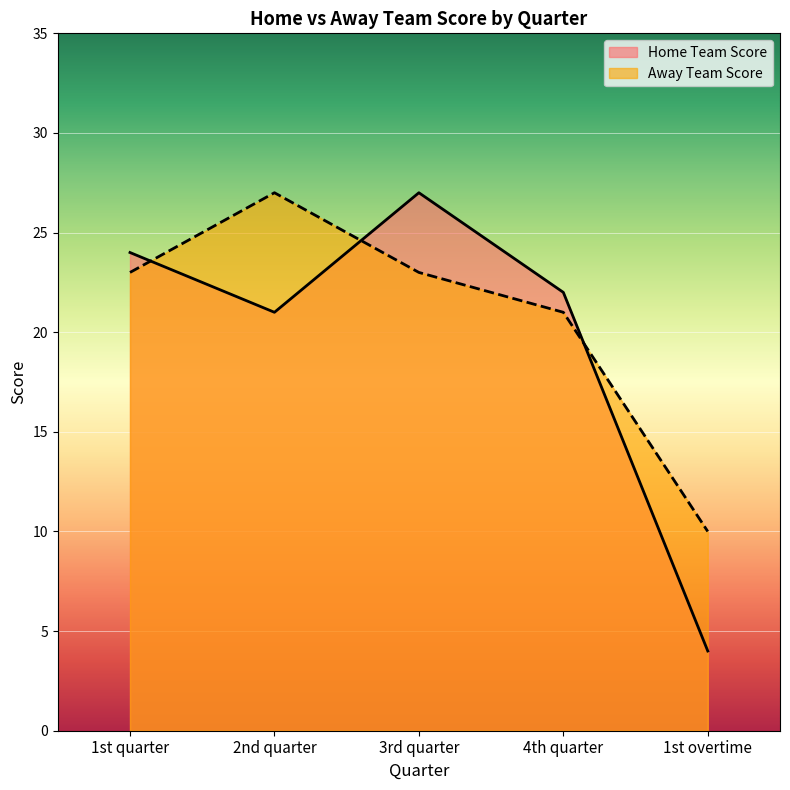

List the series in order of their peak value, highest first.

Home Team Score, Away Team Score